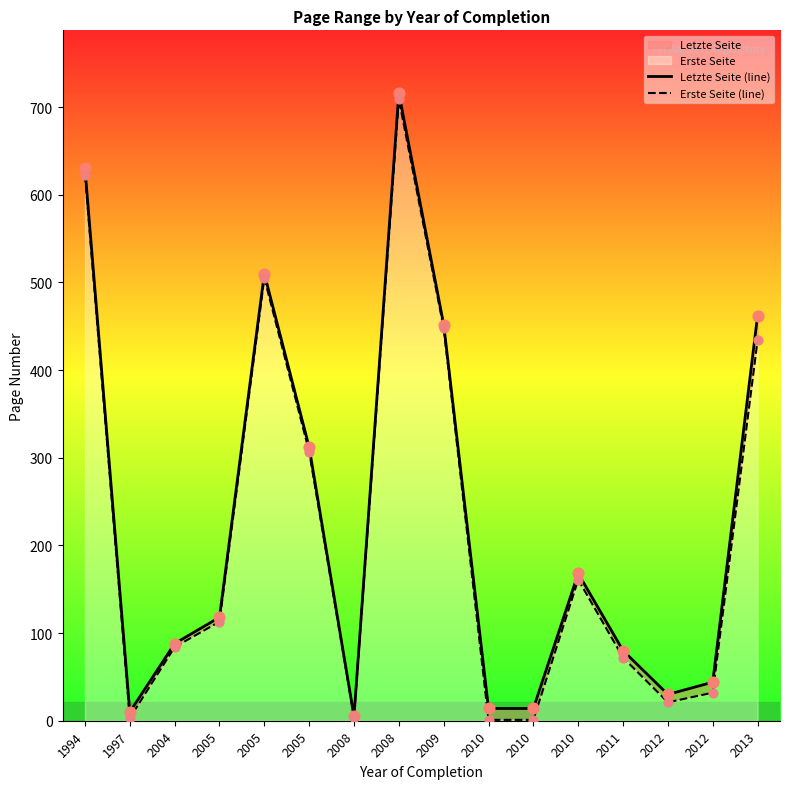

Which series contains the lowest Y value?

Erste Seite (line)